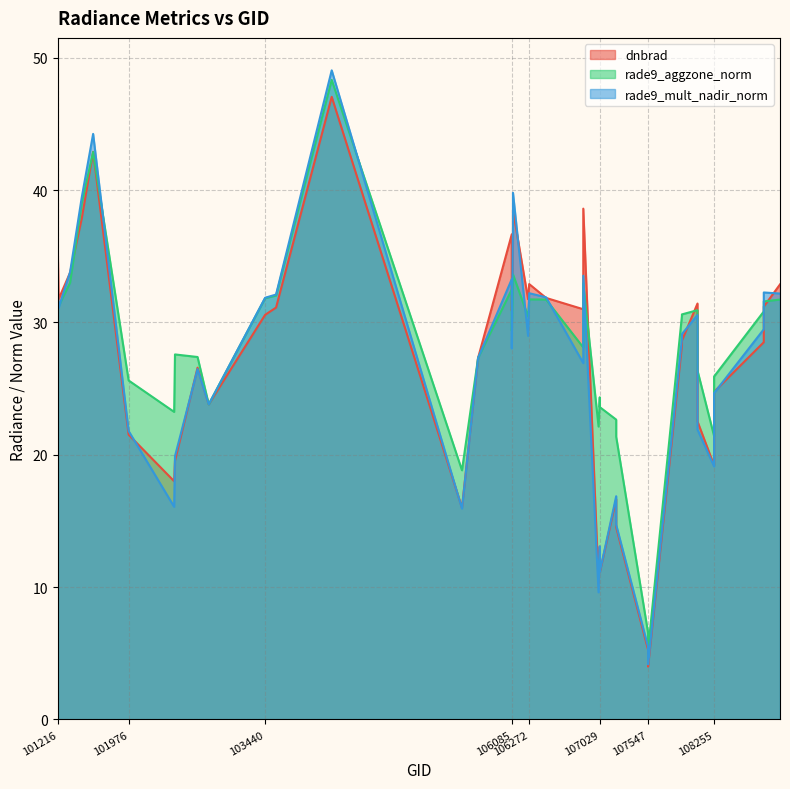

How many categories are shown in the chart?

40